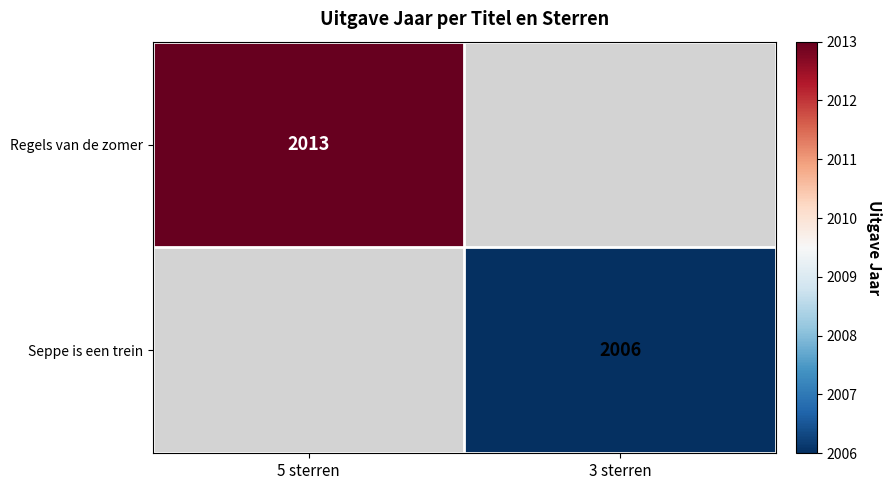

The value of Regels van de zomer at 5 sterren is 2013. True or false?

True